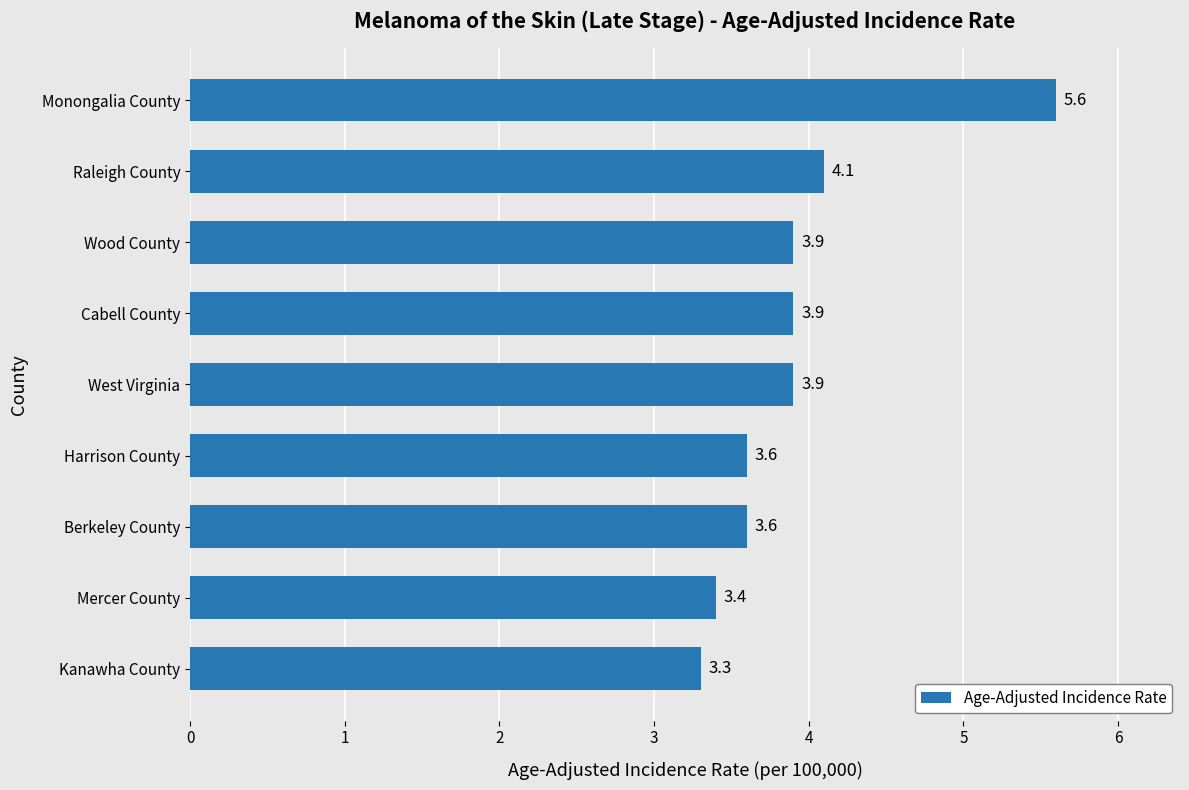

True or false: the data shows 5.6 at Wood County.

False